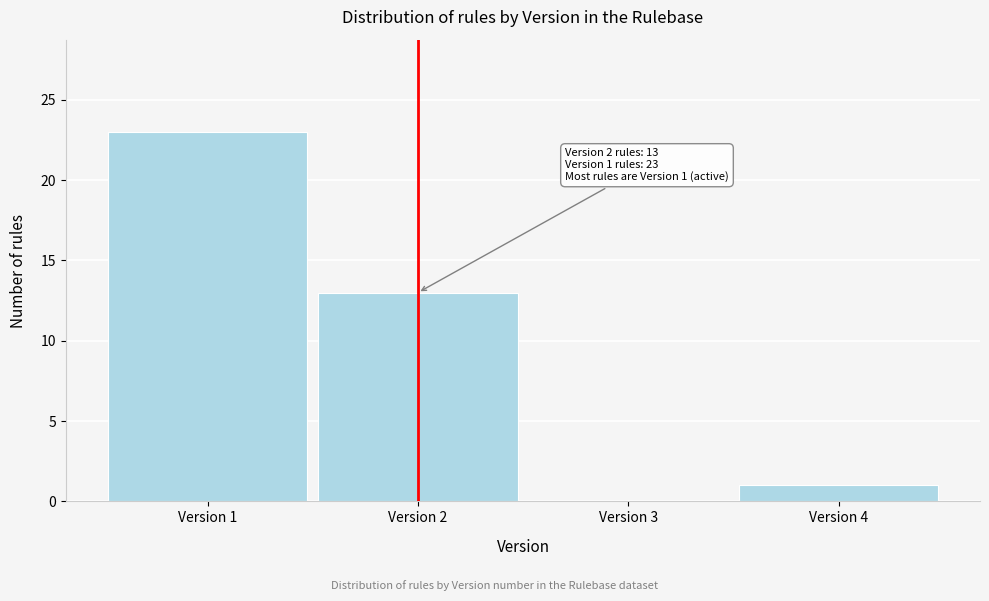

Reading right to left, what are all the values shown in this chart?

Version 4=1	Version 3=0	Version 2=13	Version 1=23